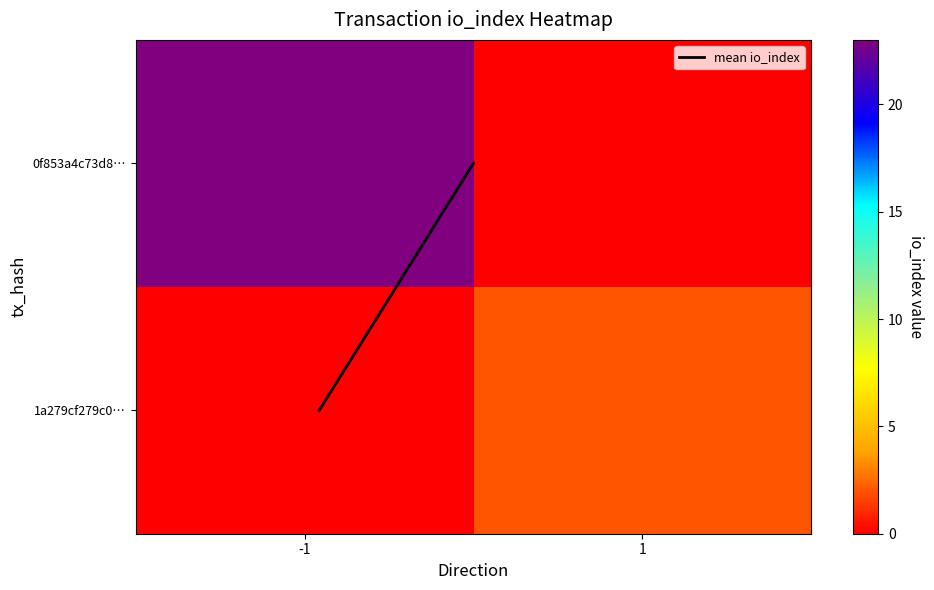

At how many categories does at least one series exceed 10?

1